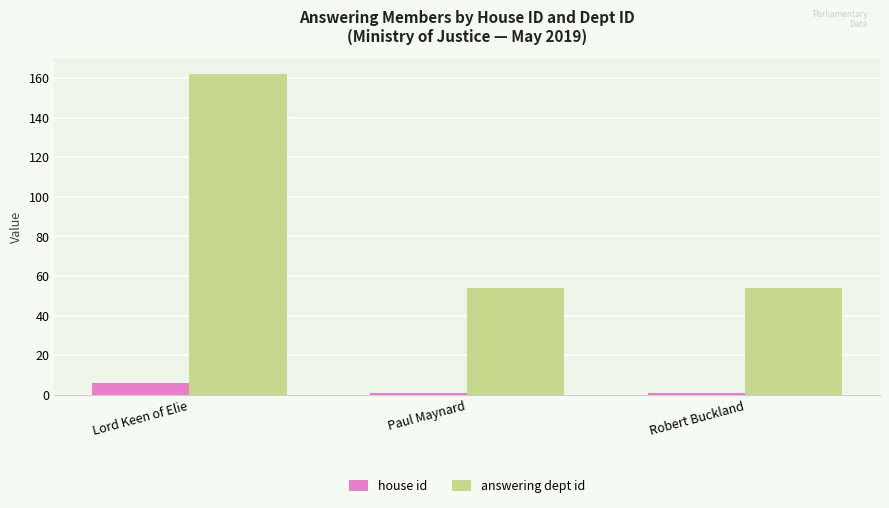

What is the minimum value shown in the chart?

1